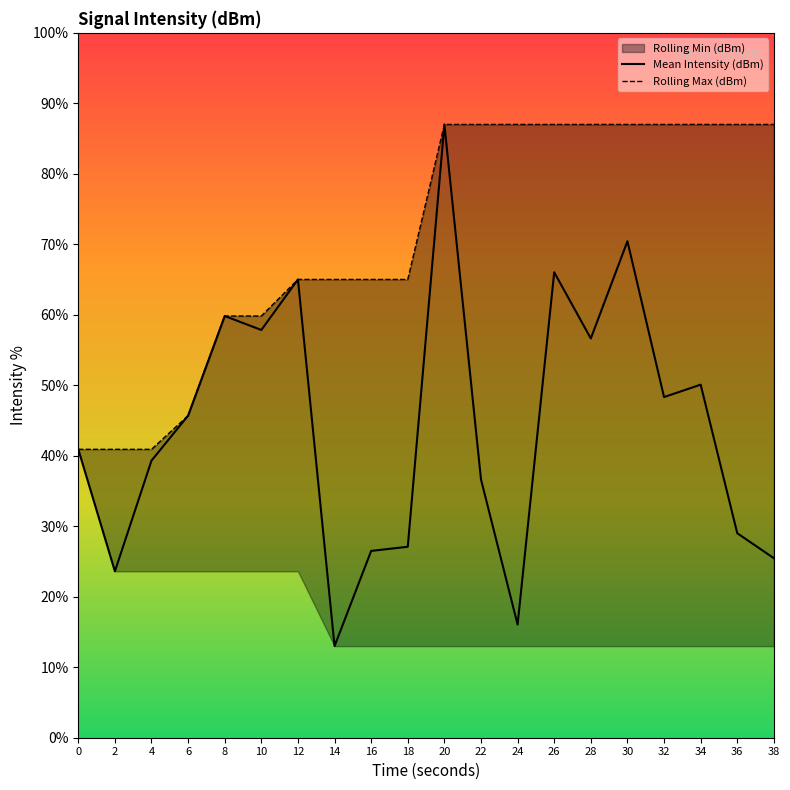

How many lines are shown in the chart?

2